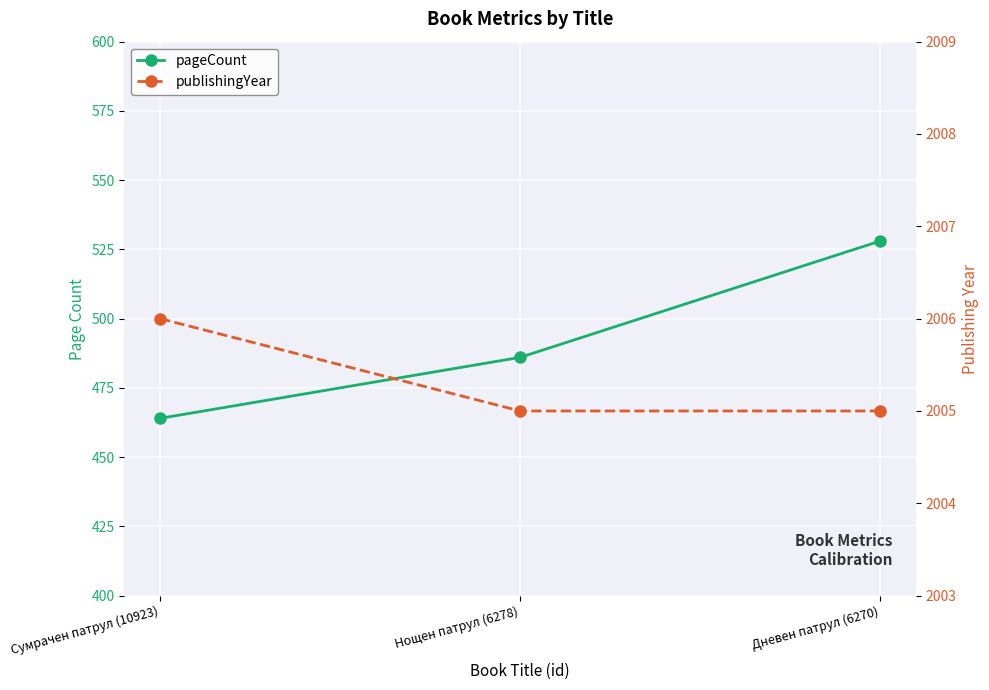

Where is pageCount nearest to the value 496?

Нощен патрул (6278)